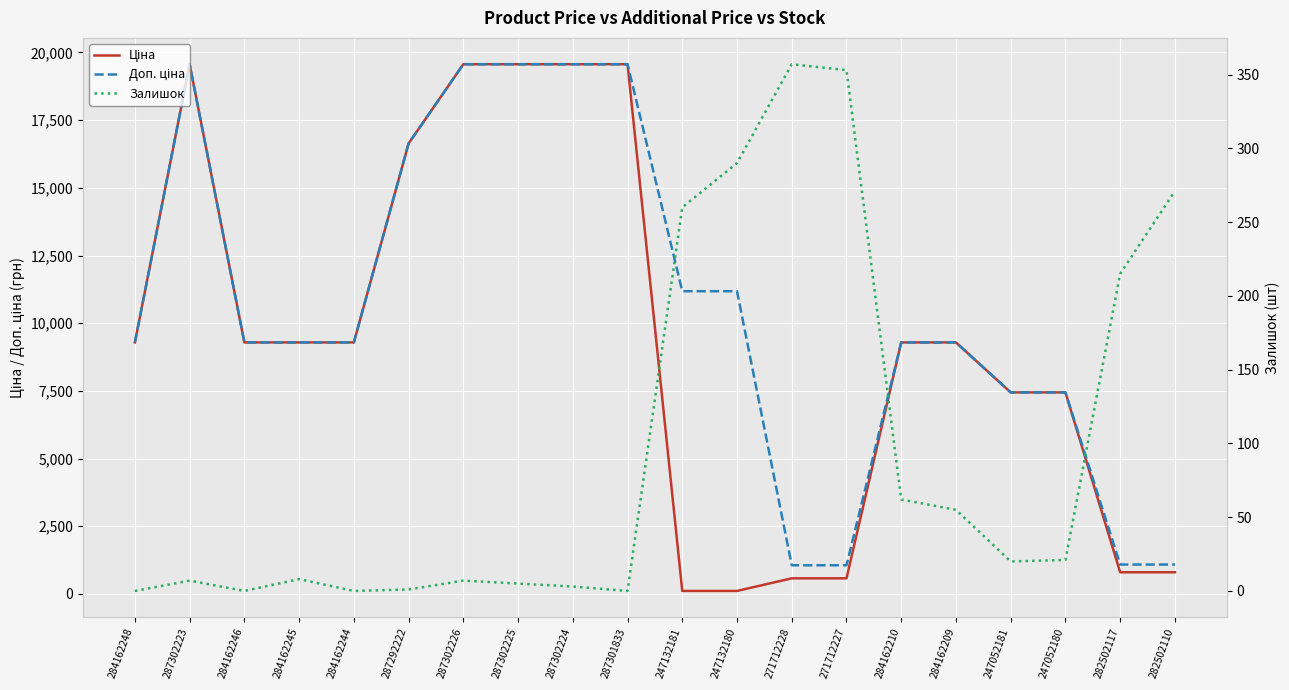

Rank the series at 287292222 from highest to lowest value.

Ціна, Доп. ціна, Залишок